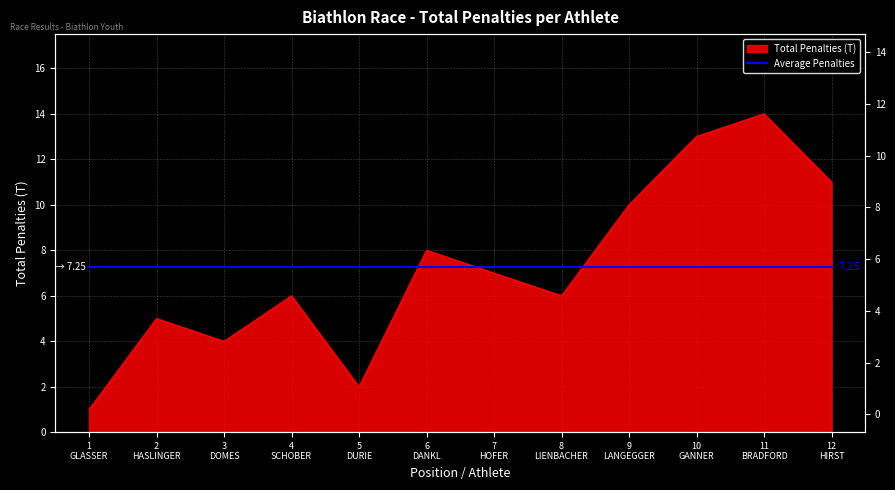

Count the number of values greater than 7.

5